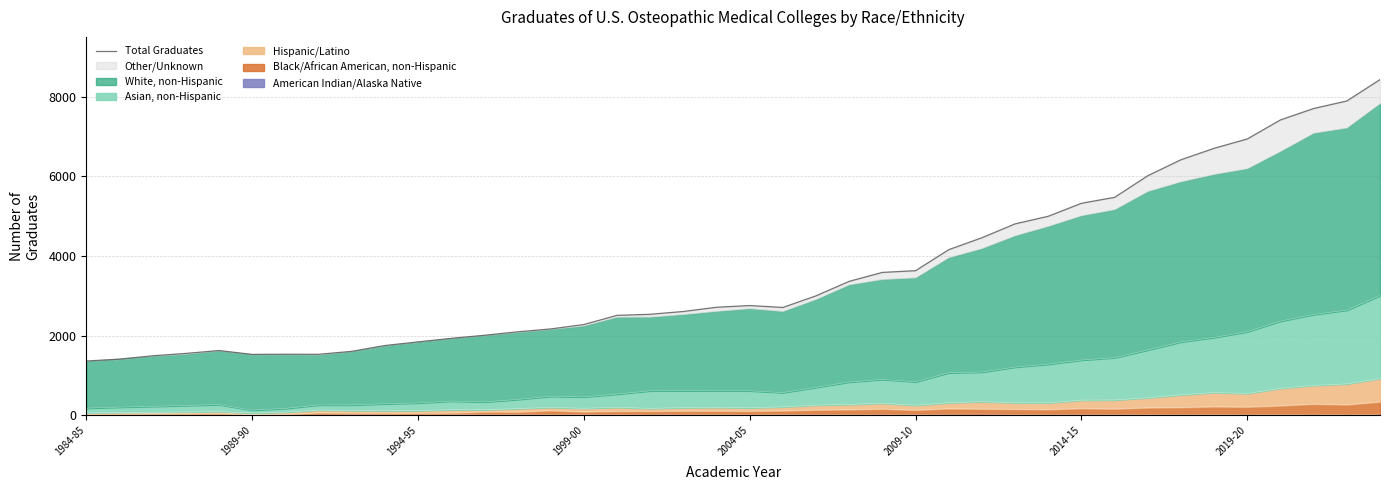

Reading left to right, list all the values displayed in this chart.

1363	1410	1494	1554	1626	1529	1534	1532	1606	1752	1843	1932	2009	2096	2169	2279	2510	2536	2607	2713	2756	2708	3000	3364	3588	3631	4159	4458	4806	4997	5323	5472	6015	6416	6703	6938	7416	7702	7891	8428